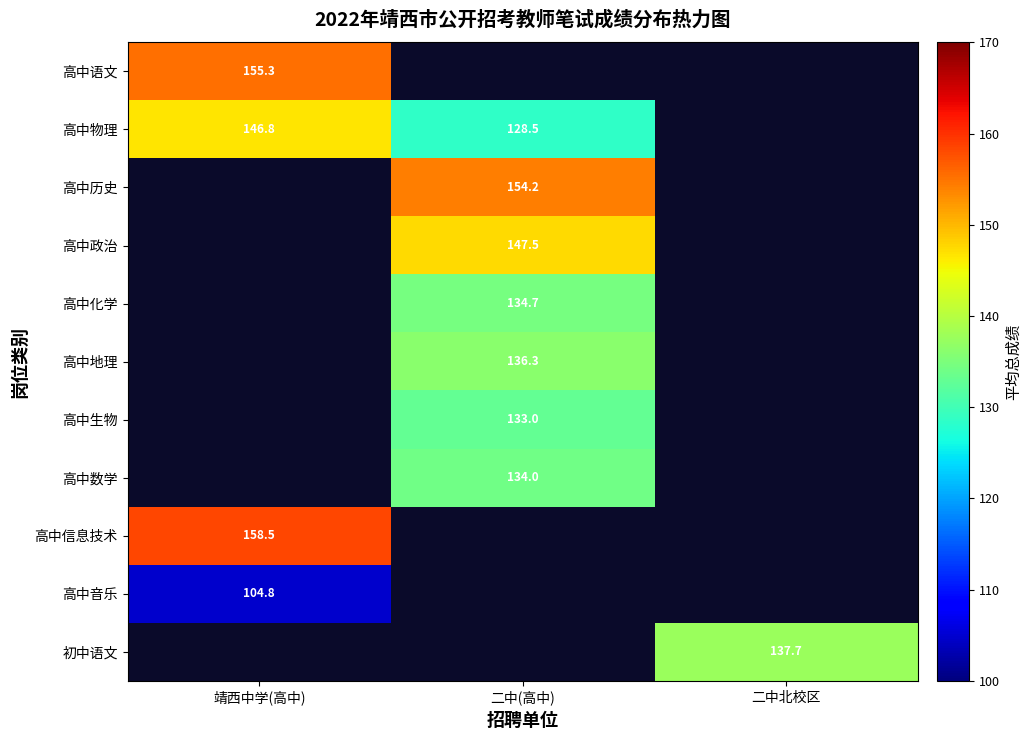

Is it true that 高中信息技术 equals 158.5 at 靖西中学(高中)?

True